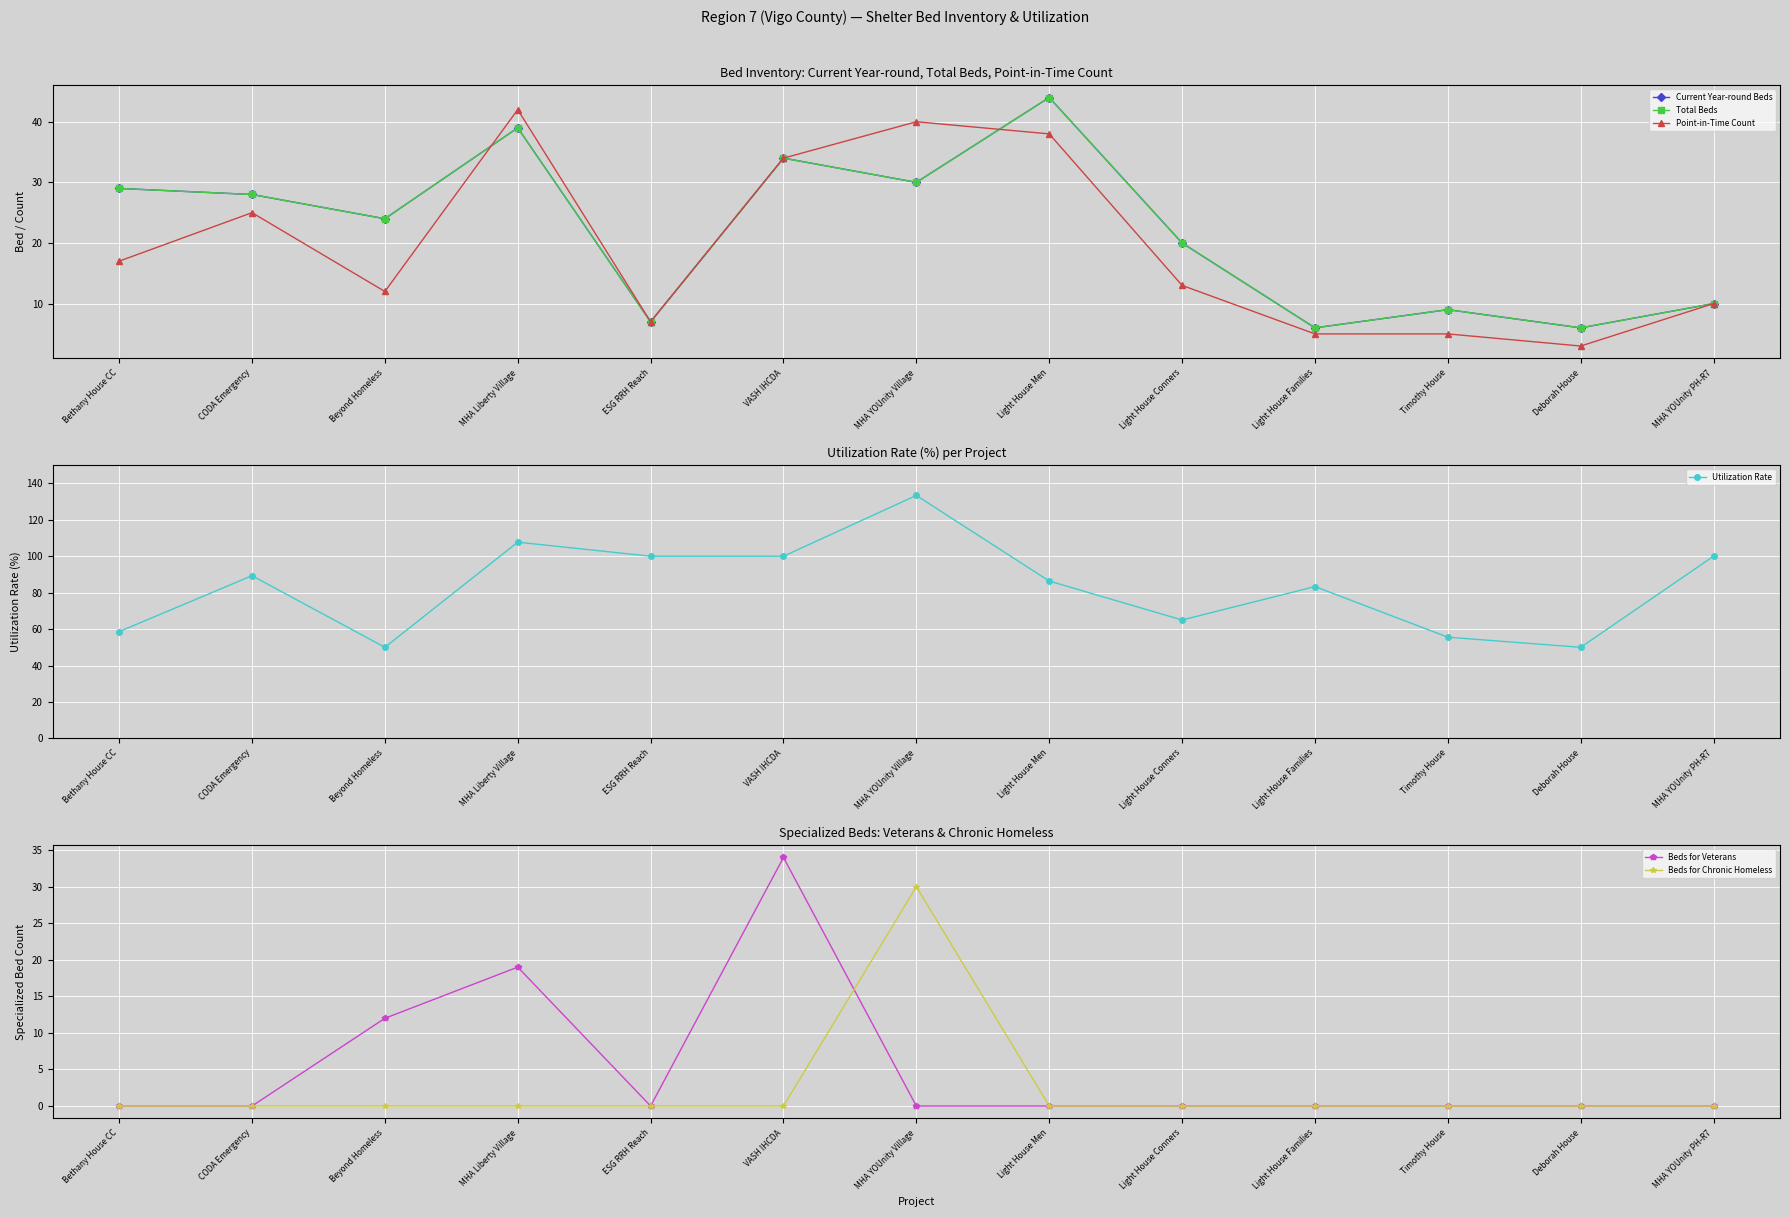

Which has a higher value, MHA YOUnity Village or Light House Families?

MHA YOUnity Village